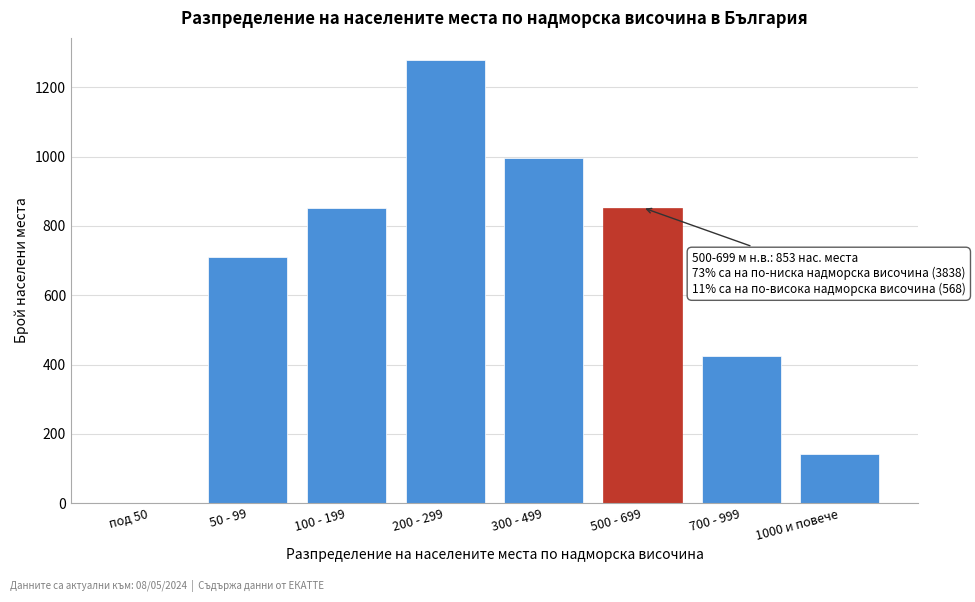

Reading left to right, list all the values displayed in this chart.

под 50=0	50 - 99=711	100 - 199=853	200 - 299=1279	300 - 499=995	500 - 699=853	700 - 999=426	1000 и повече=142